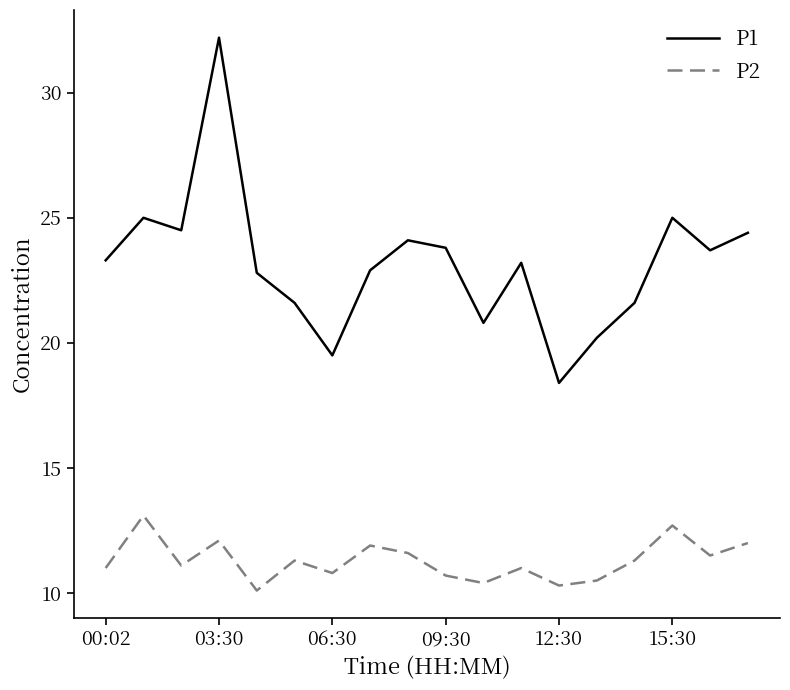

True or false: P2 and P1 intersect in this chart.

False